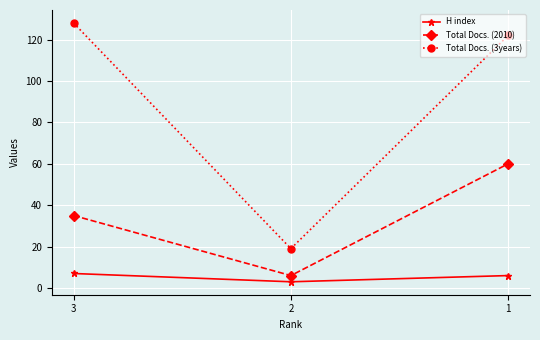

How many lines are shown in the chart?

3